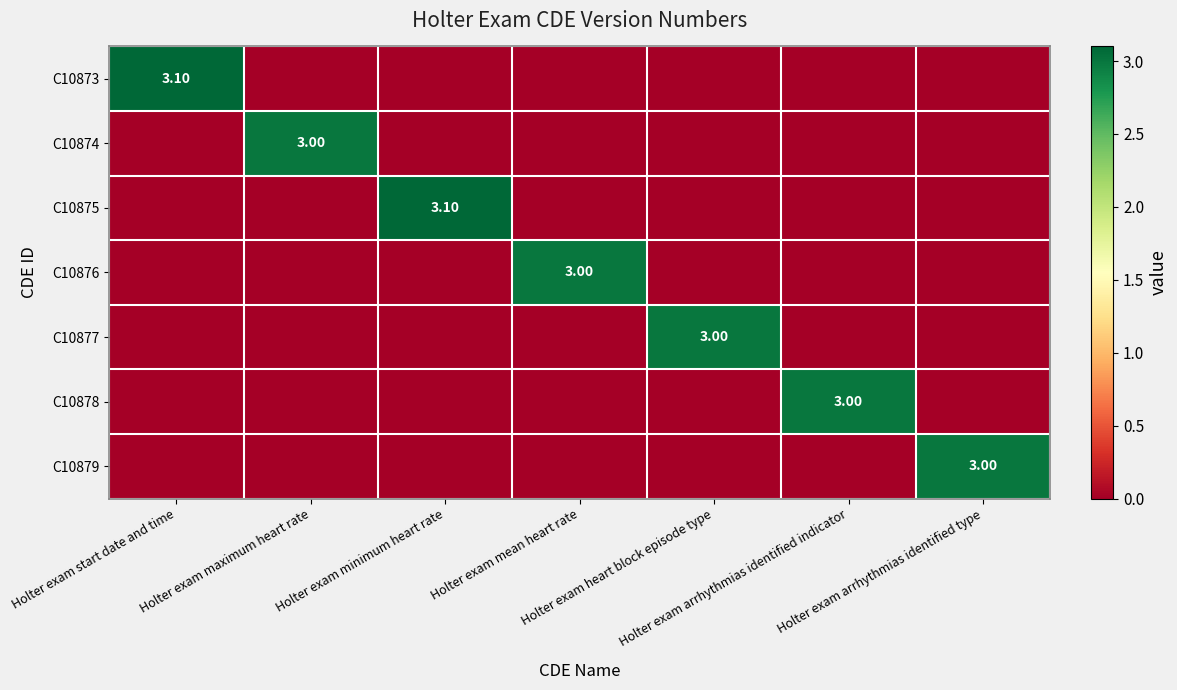

Is it true that C10877 equals 3.0 at Holter exam heart block episode type?

True